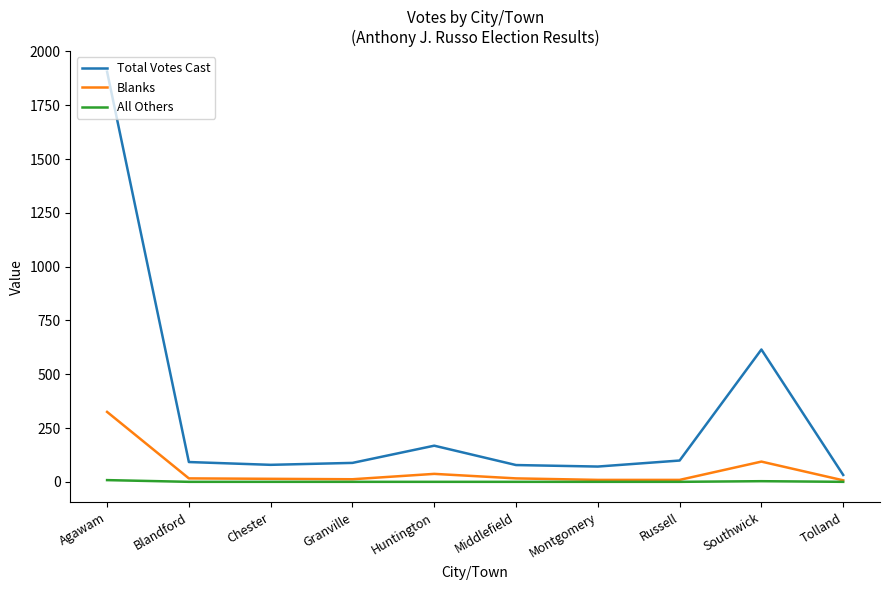

What is the average value of the Blanks series?

54